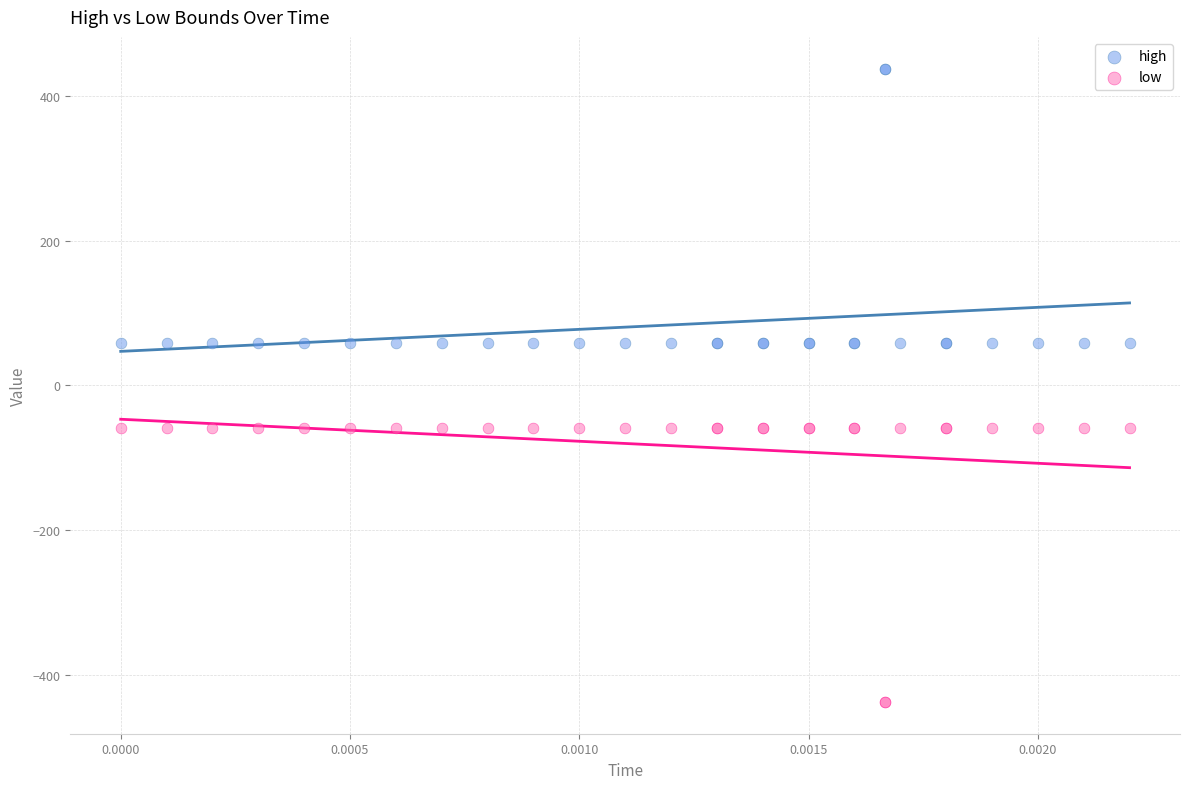

Which series contains the lowest Y value?

low